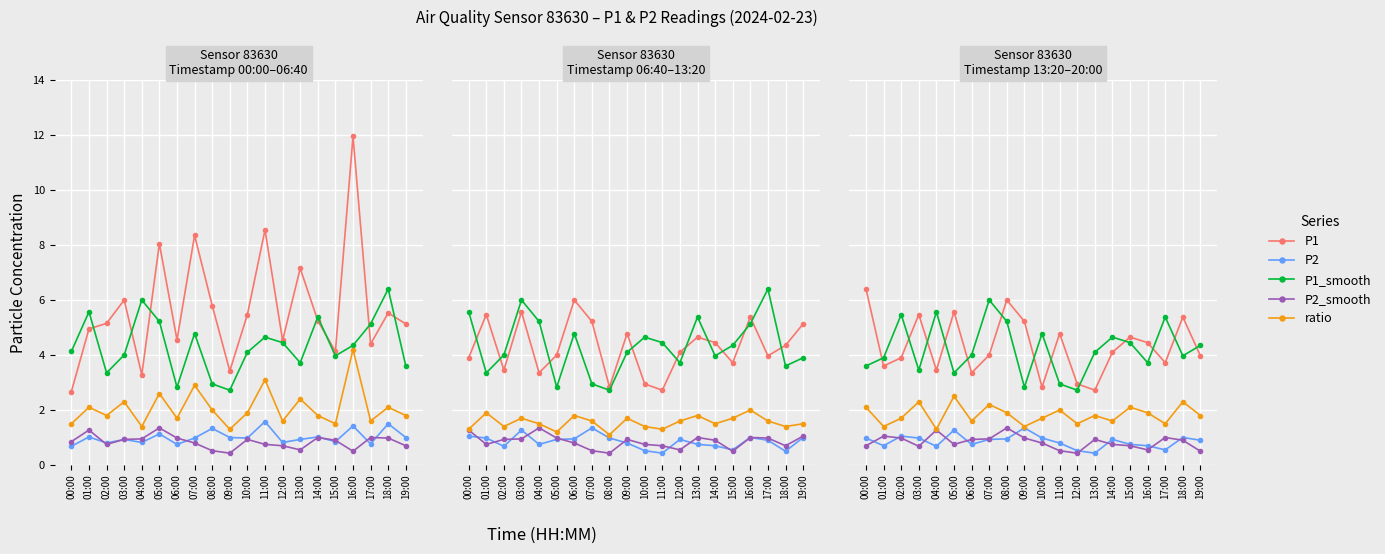

What is the approximate value of P2 at 14:00?

0.9